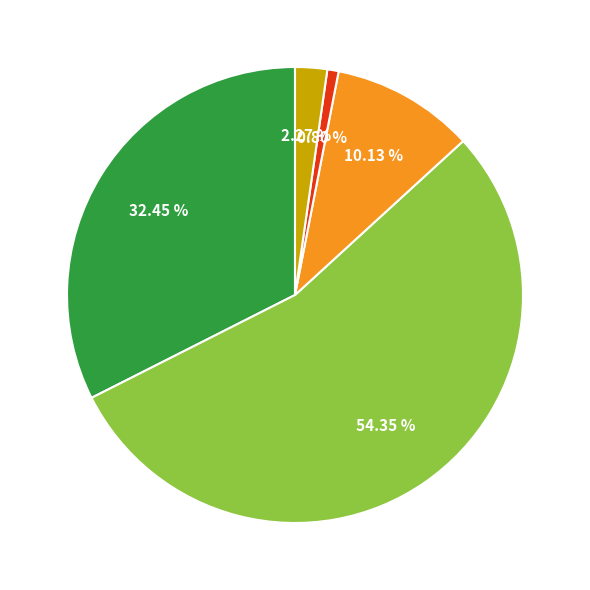

Is there any slice that represents more than half of the pie?

Yes